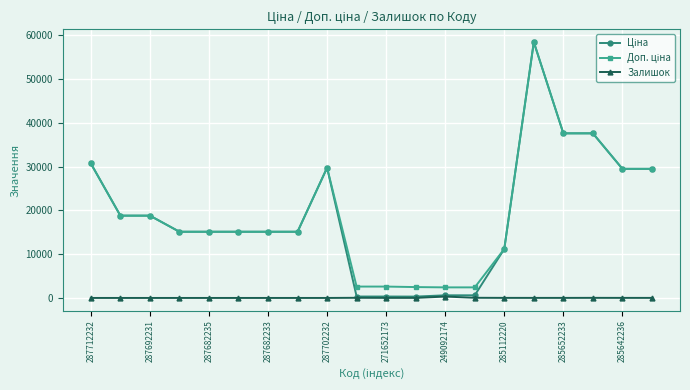

Does the chart display data point markers on the line(s)?

Yes